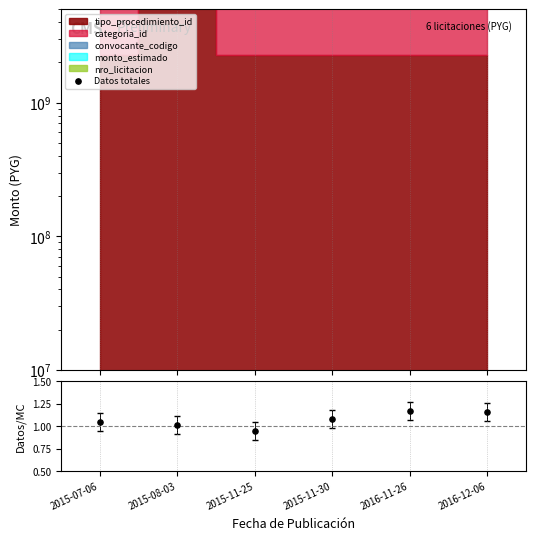

What is the change in value from 2015-07-06 to 2016-11-26?

+6979395823.9